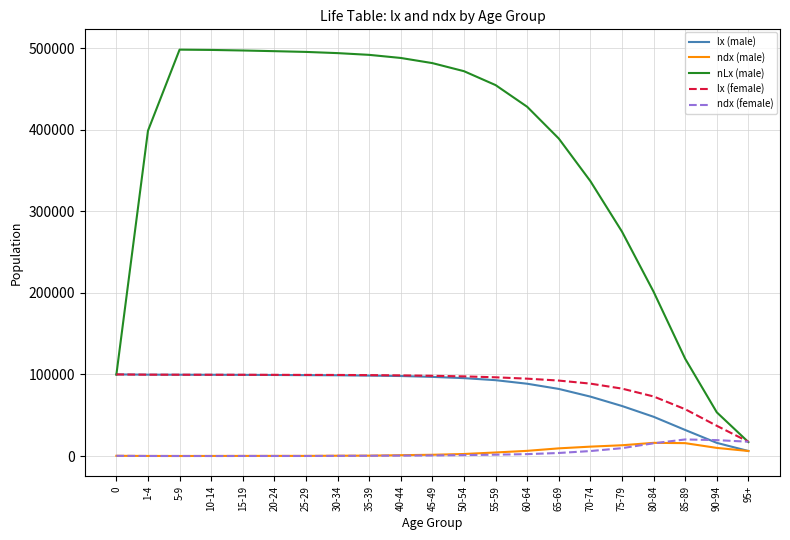

Which series has the largest total across all categories?

nLx (male)